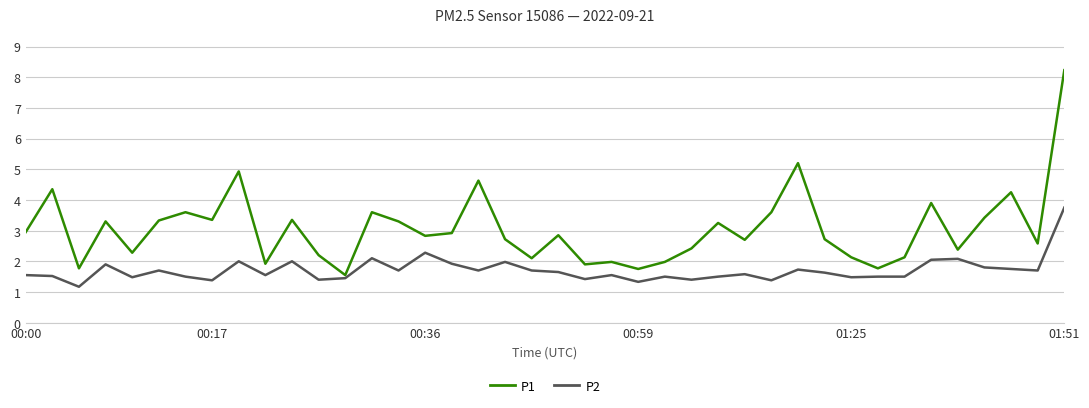

Which series has the largest total across all categories?

P1